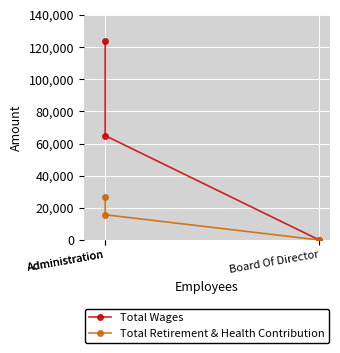

What is the difference between the maximum and minimum values in the Total Wages series?

123870